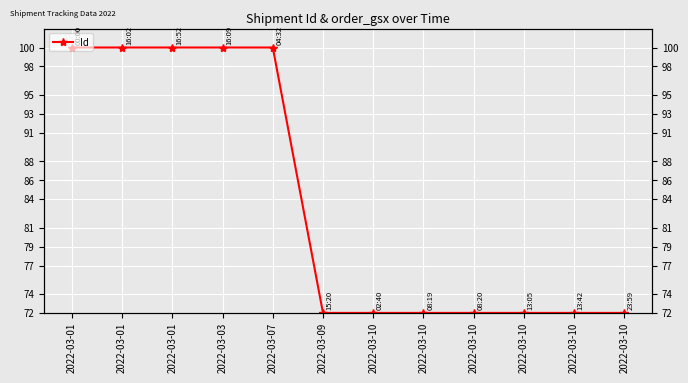

How many interior local valleys (lower than both neighbors) does the data have?

2